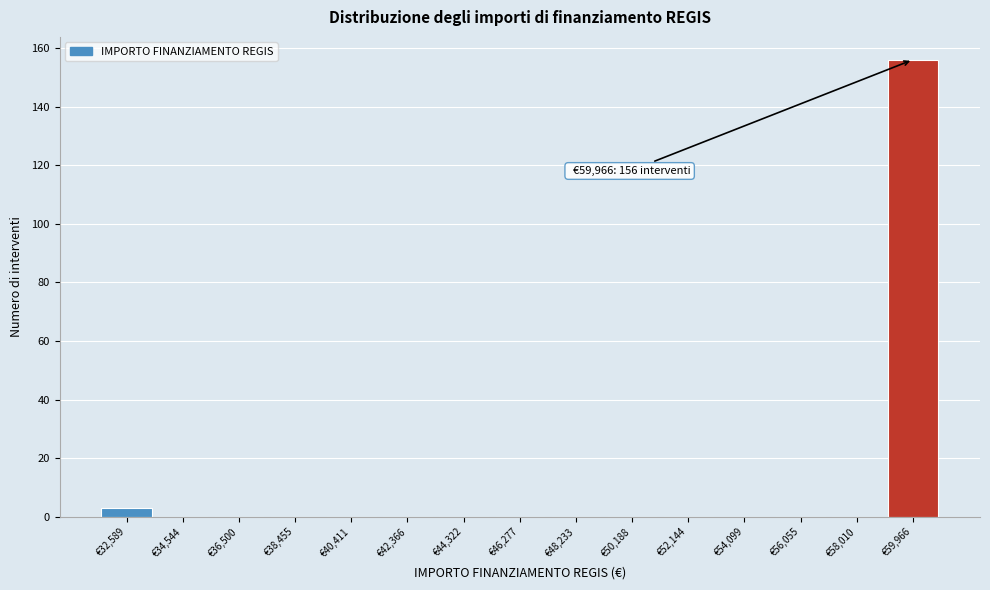

Which range on the x-axis has the tallest bar?

59000 to 61000